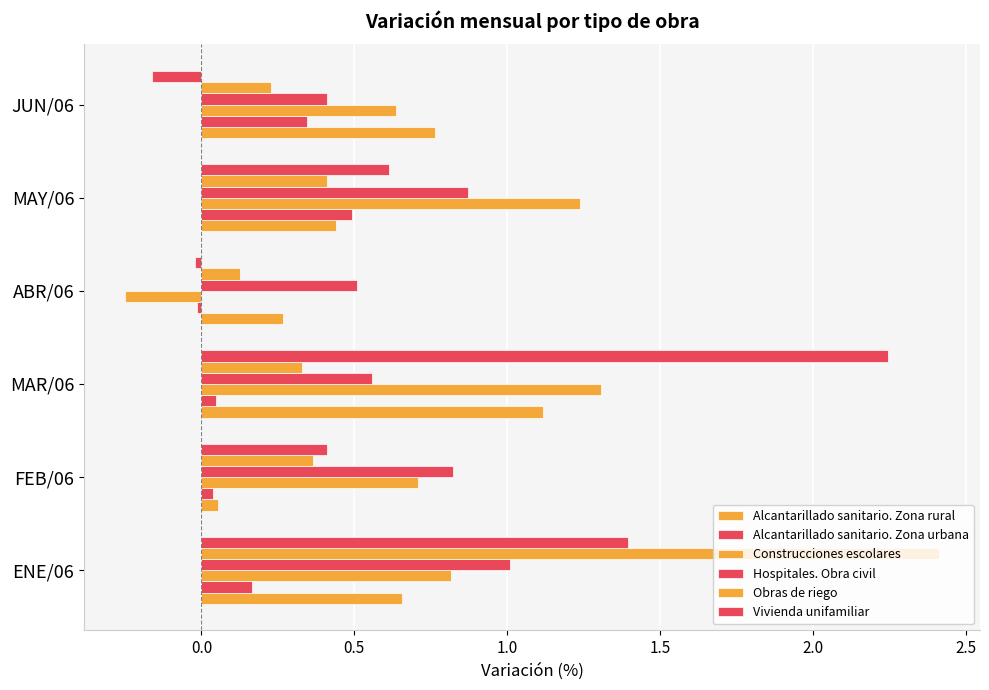

How many negative values does the Alcantarillado sanitario. Zona urbana series have?

1